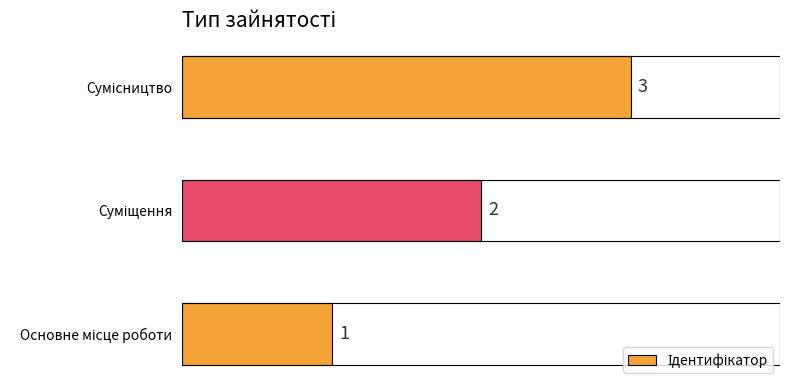

What is the maximum value shown in the chart?

3